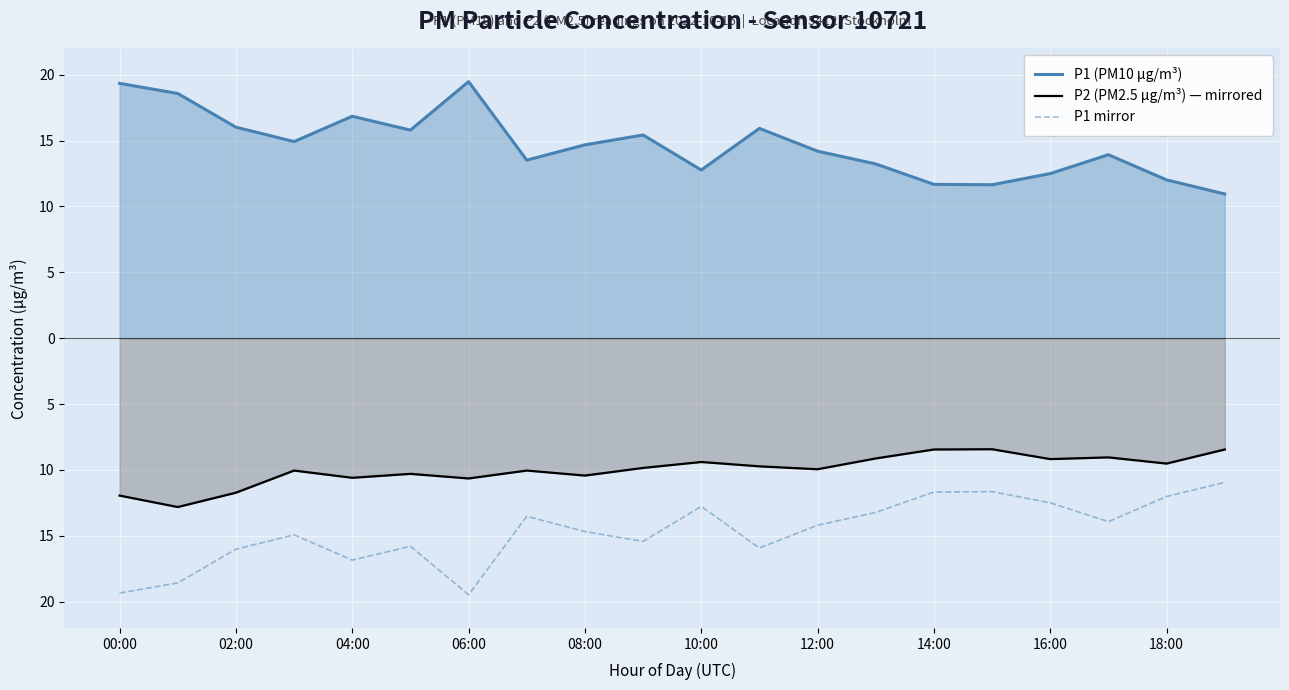

What is the label of the 9th point from the right?

11